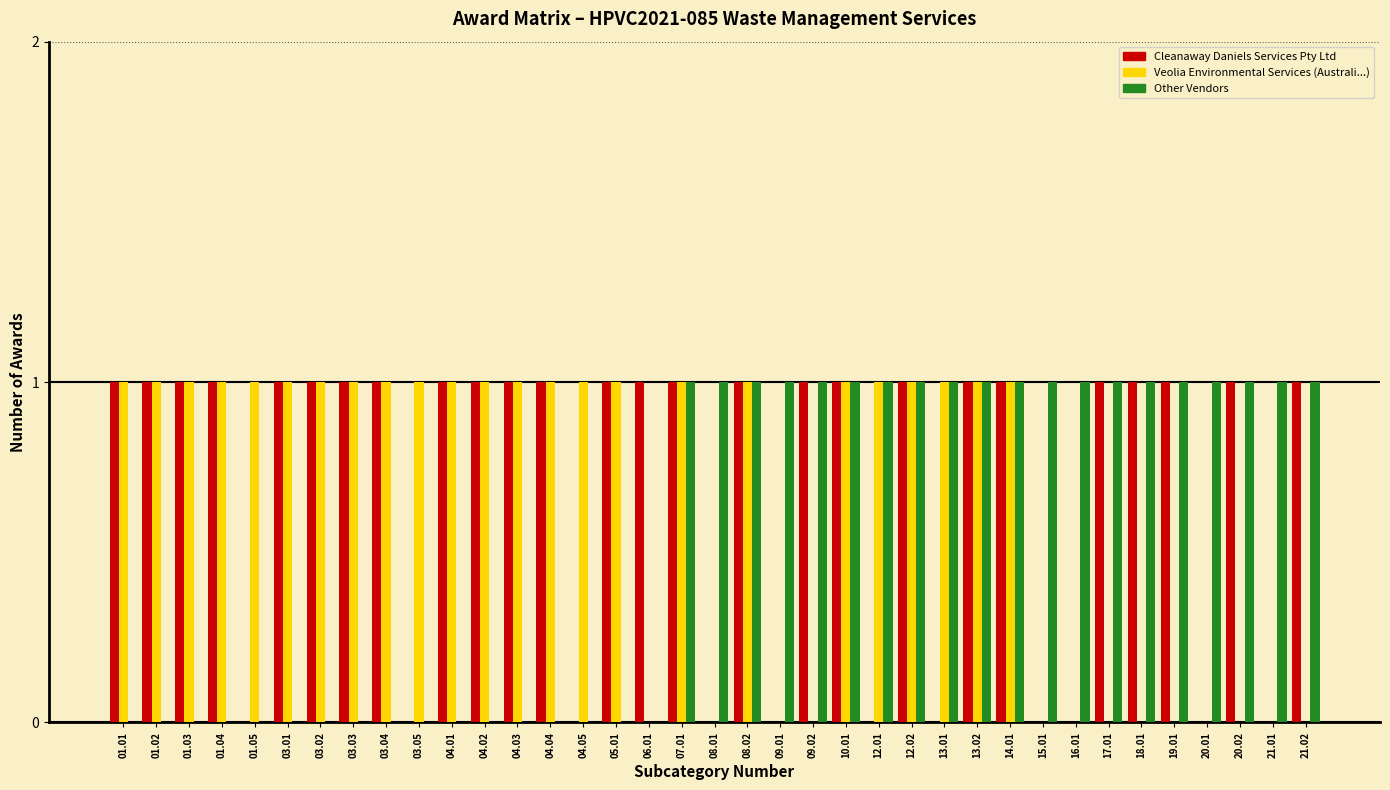

What is the sum of all Other Vendors values?

20